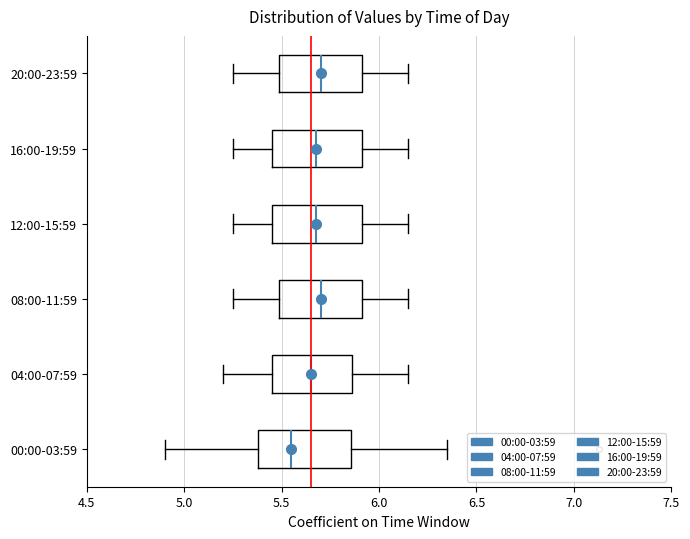

Reading bottom to top, transcribe this box plot: for each box, give where its median line is, the range the box spans, and where its two whiskers end, as read against the x-axis. The values are not printed on the chart, so give them approximately, as read against the axis.

00:00-03:59: median 5.55, box 5.40 to 5.85, whiskers 4.90 to 6.35
04:00-07:59: median 5.65, box 5.45 to 5.85, whiskers 5.20 to 6.15
08:00-11:59: median 5.70, box 5.50 to 5.90, whiskers 5.25 to 6.15
12:00-15:59: median 5.70, box 5.45 to 5.90, whiskers 5.25 to 6.15
16:00-19:59: median 5.70, box 5.45 to 5.90, whiskers 5.25 to 6.15
20:00-23:59: median 5.70, box 5.50 to 5.90, whiskers 5.25 to 6.15